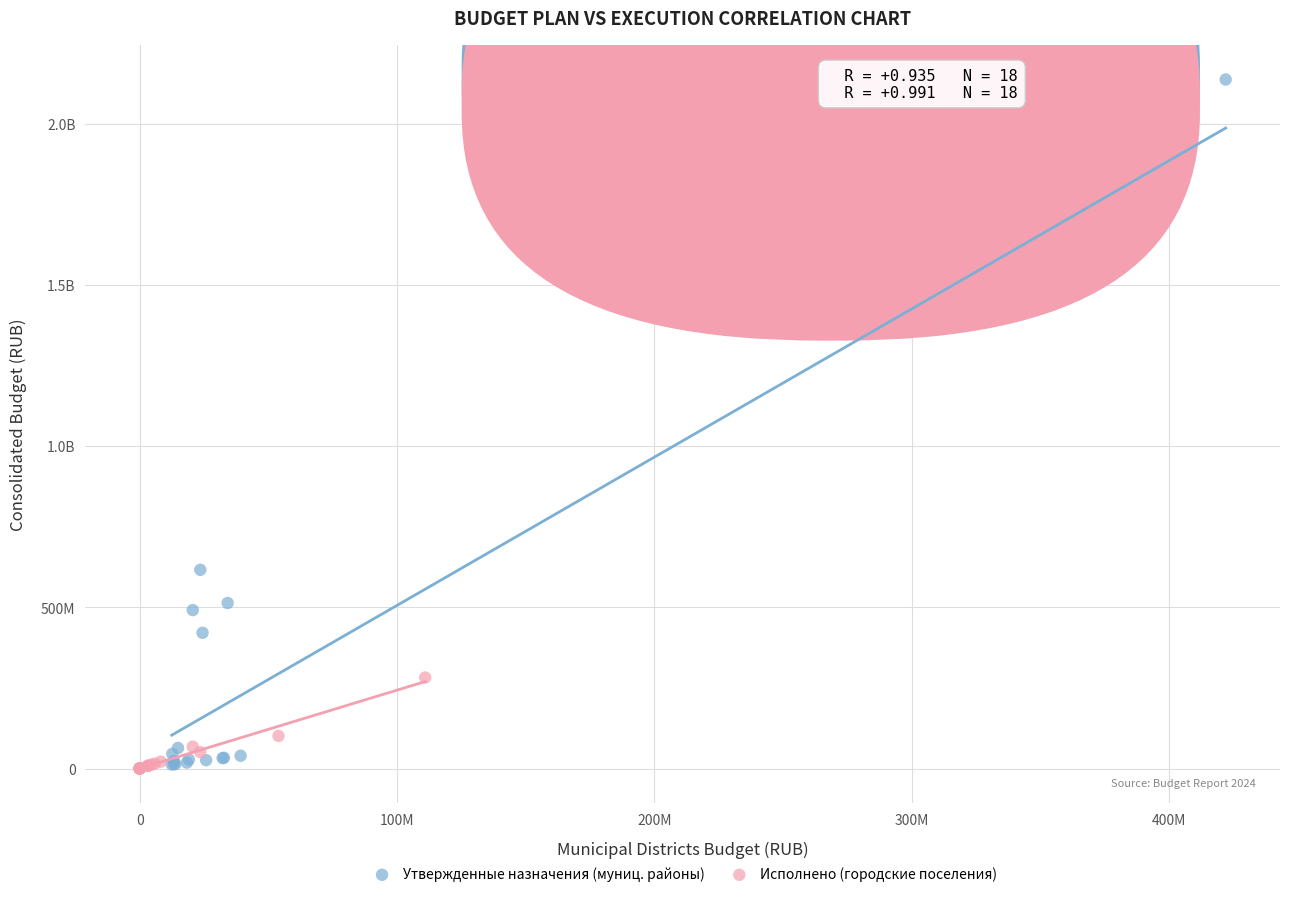

What are all the series names shown in the legend?

Утвержденные назначения (муниц. районы), Исполнено (городские поселения)